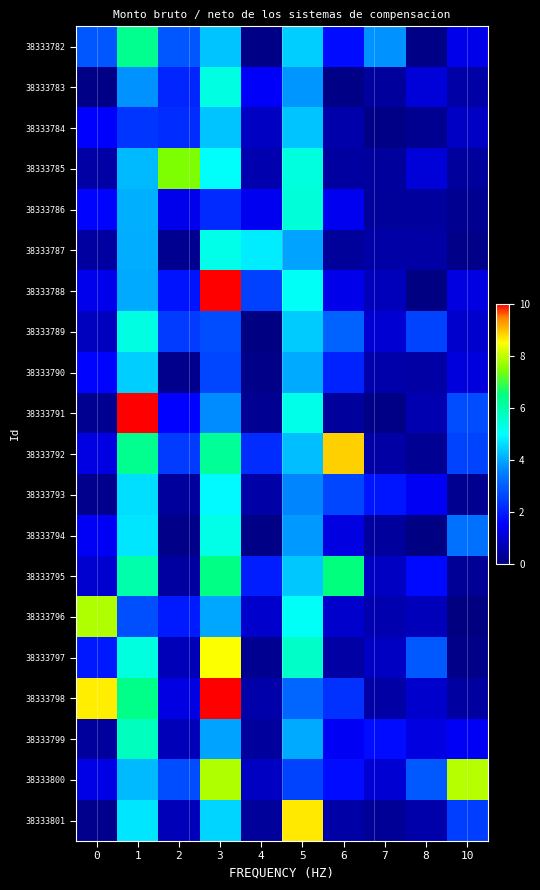

Reading right to left, transcribe all the data shown in this chart.

38333782: 10=1.3	8=0.1	7=3.7	6=1.7	5=4.4	4=0.1	3=4.3	2=2.9	1=6.3	0=2.9
38333783: 10=0.5	8=1.1	7=0.4	6=0.1	5=3.8	4=1.5	3=5.3	2=2.1	1=3.7	0=0.1
38333784: 10=0.8	8=0.2	7=0.1	6=0.5	5=4.3	4=0.8	3=4.3	2=2.2	1=2.3	0=1.5
38333785: 10=0.4	8=1.1	7=0.4	6=0.4	5=5.4	4=0.6	3=5.1	2=7.5	1=4.2	0=0.5
38333786: 10=0.2	8=0.4	7=0.3	6=1.3	5=5.4	4=1.4	3=2.2	2=1.3	1=4.1	0=1.6
38333787: 10=0.2	8=0.4	7=0.5	6=0.3	5=3.9	4=4.8	3=5.2	2=0.2	1=4.1	0=0.4
38333788: 10=1.1	8=0.1	7=0.7	6=1.3	5=5.1	4=2.5	3=10.0	2=1.8	1=4.0	0=1.3
38333789: 10=0.9	8=2.6	7=1.0	6=3.1	5=4.4	4=0.1	3=2.7	2=2.4	1=5.3	0=0.7
38333790: 10=1.1	8=0.5	7=0.5	6=2.1	5=4.0	4=0.1	3=2.6	2=0.2	1=4.4	0=1.6
38333791: 10=2.7	8=0.6	7=0.1	6=0.4	5=5.2	4=0.2	3=3.7	2=1.6	1=10.0	0=0.2
38333792: 10=2.6	8=0.3	7=0.5	6=8.9	5=4.2	4=2.2	3=6.2	2=2.5	1=6.3	0=1.2
38333793: 10=0.2	8=1.4	7=1.9	6=2.6	5=3.6	4=0.5	3=4.9	2=0.4	1=4.6	0=0.2
38333794: 10=3.3	8=0.1	7=0.4	6=1.2	5=3.8	4=0.1	3=5.3	2=0.1	1=4.7	0=1.4
38333795: 10=0.3	8=1.7	7=0.8	6=6.5	5=4.3	4=2.0	3=6.4	2=0.4	1=6.0	0=1.0
38333796: 10=0.0	8=0.7	7=0.6	6=0.9	5=5.1	4=0.9	3=4.0	2=1.9	1=2.7	0=7.9
38333797: 10=0.2	8=2.9	7=0.8	6=0.4	5=5.7	4=0.2	3=8.4	2=0.7	1=5.4	0=1.9
38333798: 10=0.4	8=0.9	7=0.4	6=2.3	5=3.1	4=0.5	3=10.0	2=1.2	1=6.4	0=8.6
38333799: 10=1.4	8=1.1	7=1.7	6=1.4	5=4.0	4=0.4	3=3.9	2=0.7	1=5.8	0=0.4
38333800: 10=7.9	8=2.9	7=1.0	6=1.7	5=2.5	4=0.8	3=7.9	2=2.7	1=4.2	0=1.2
38333801: 10=2.5	8=0.5	7=0.3	6=0.5	5=8.6	4=0.3	3=4.5	2=0.7	1=4.7	0=0.2